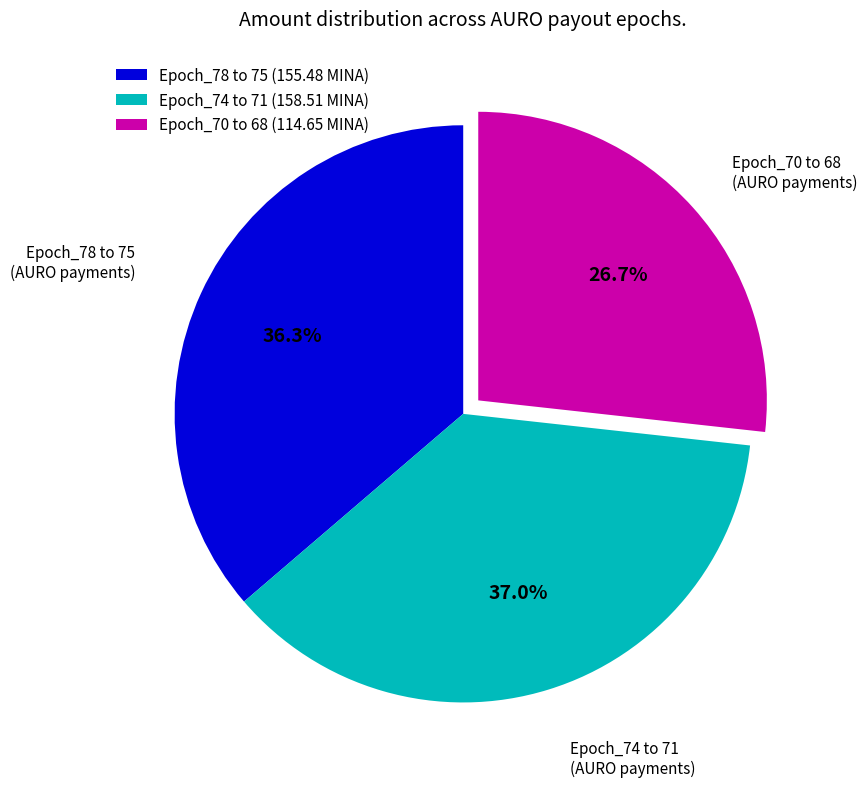

What percentage do Epoch_74 to 71 (AURO payments) and Epoch_70 to 68 (AURO payments) together represent?

63.7%